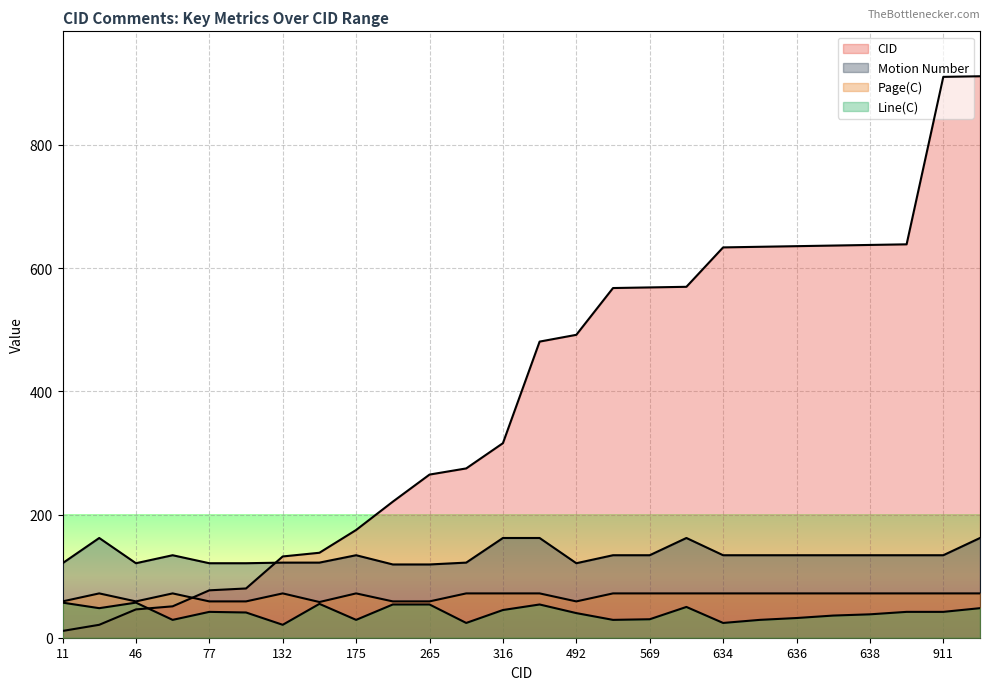

Reading right to left, what are all the values shown in this chart?

CID: 912	911	639	638	637	636	635	634	570	569	568	492	481	316	275	265	221	175	138	132	80	77	51	46	21	11
Motion Number: 162	134	134	134	134	134	134	134	162	134	134	121	162	162	122	119	119	134	122	122	121	121	134	121	162	121
Page(C): 72	72	72	72	72	72	72	72	72	72	72	59	72	72	72	59	59	72	58	72	59	59	72	59	72	59
Line(C): 48	42	42	38	36	32	29	24	50	30	29	40	54	45	24	54	54	29	55	21	41	42	29	57	48	57